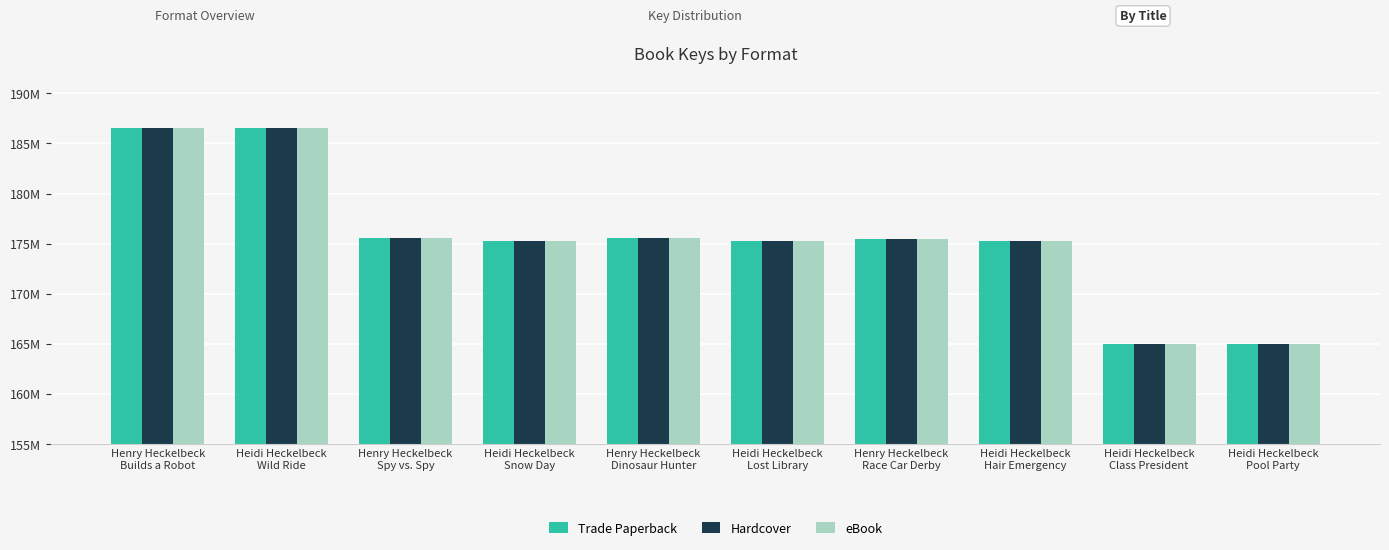

Does the chart contain stacked bars?

No